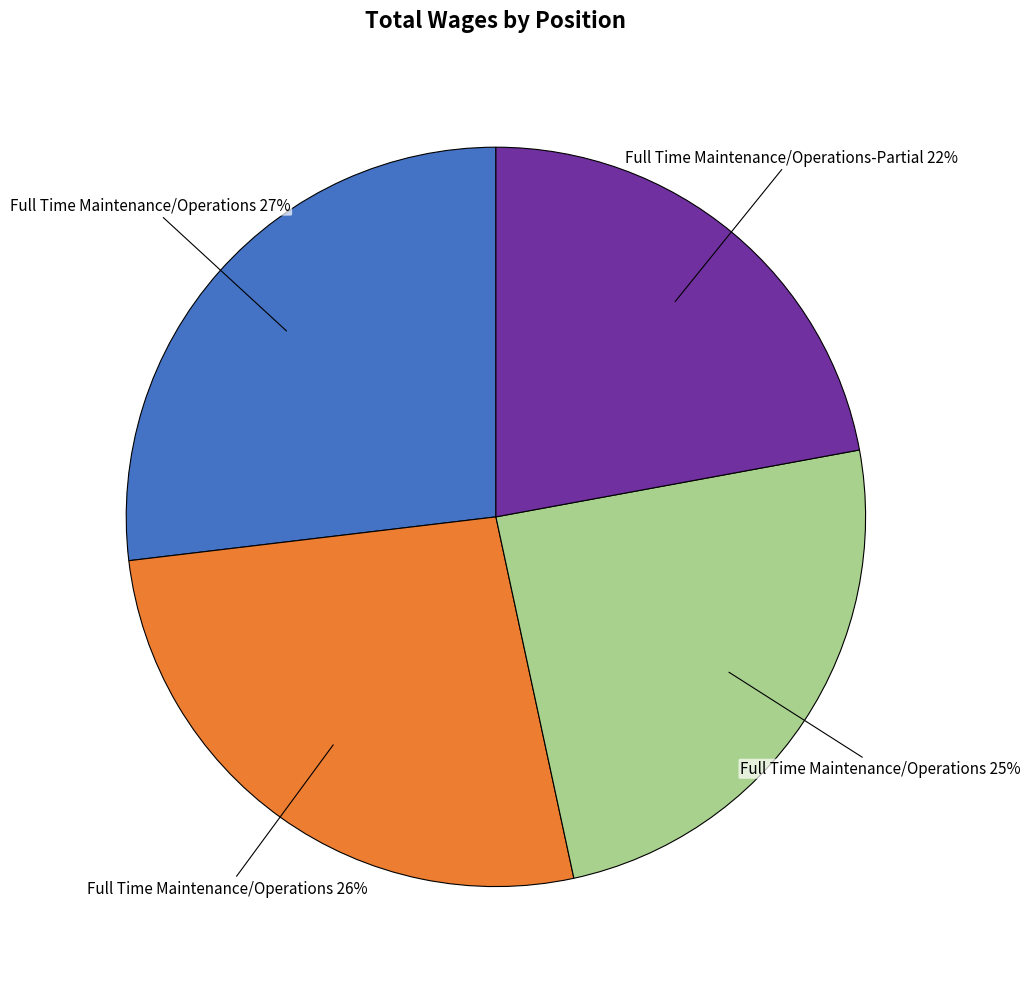

How many slices are in this pie chart?

4